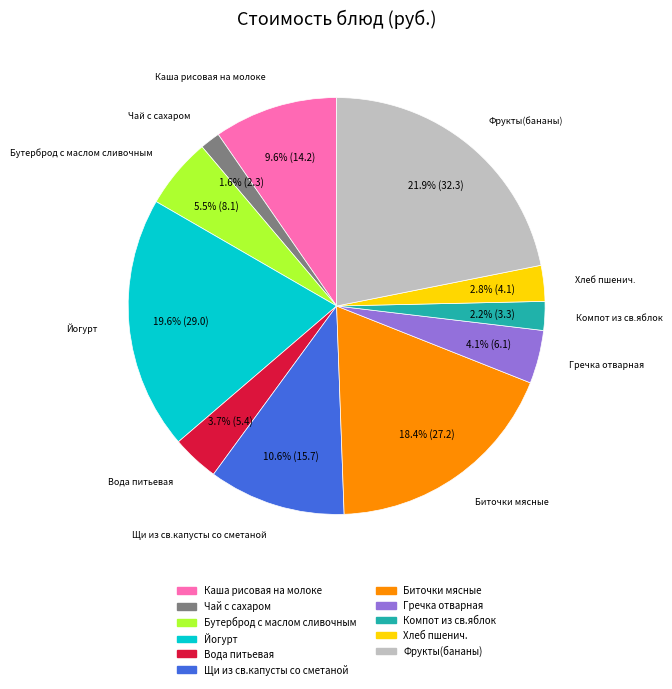

True or false: Йогурт accounts for 26% of the total.

False